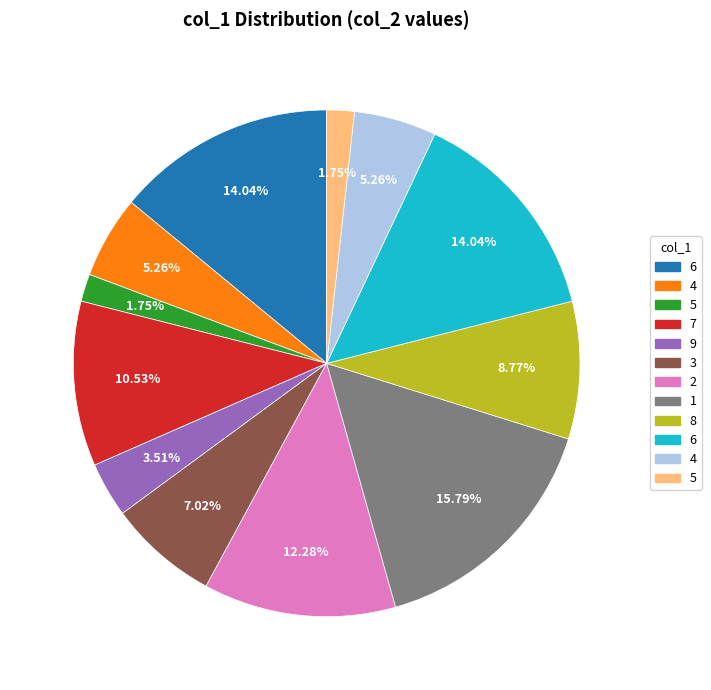

How many slices are in this pie chart?

12